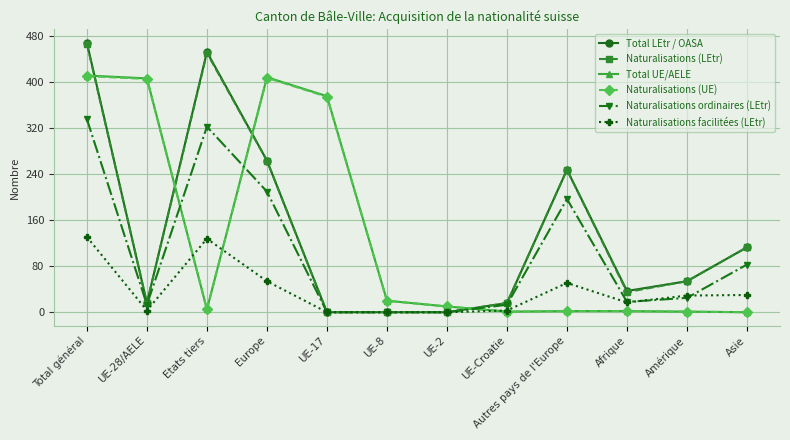

What is the value of the Naturalisations facilitées (LEtr) point at the 9th from the left?

51